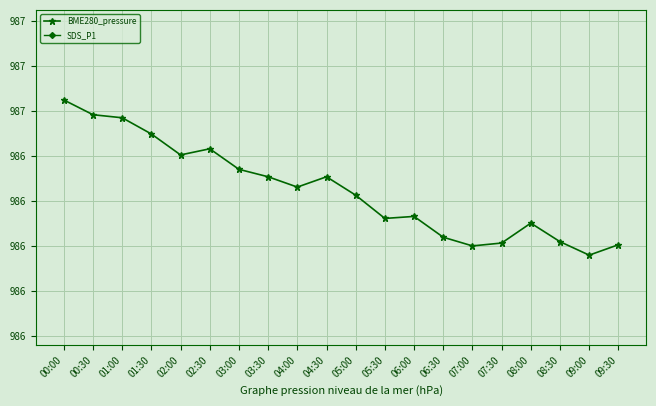

Is this an area chart (filled region under the line)?

No